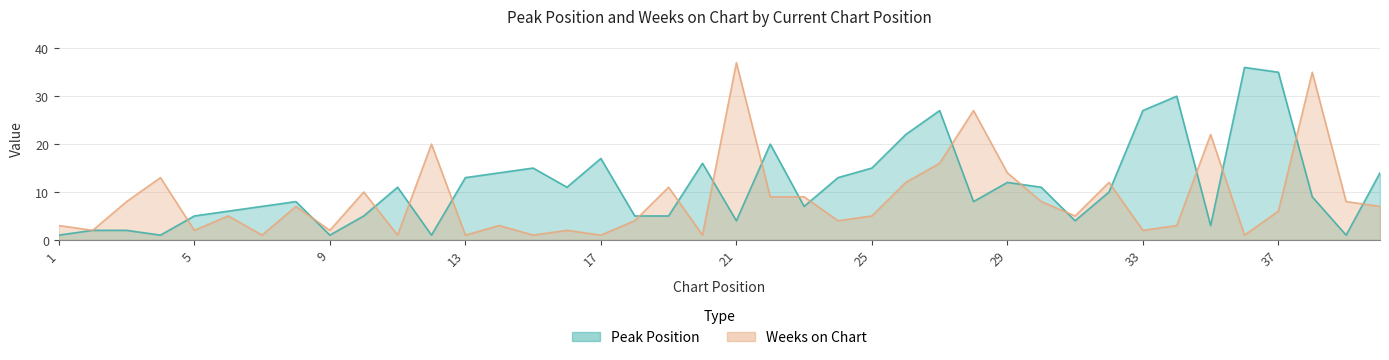

Which series ends up on top after the final intersection of Peak Position and Weeks on Chart?

Peak Position